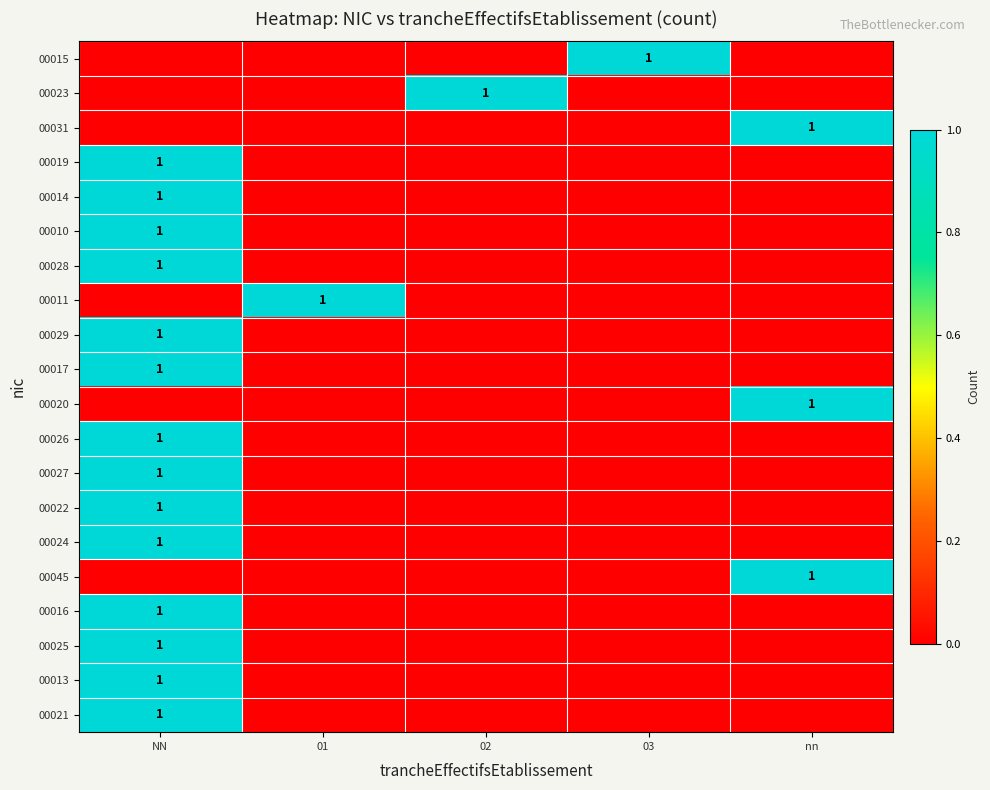

What is the total value across all series at 03?

1